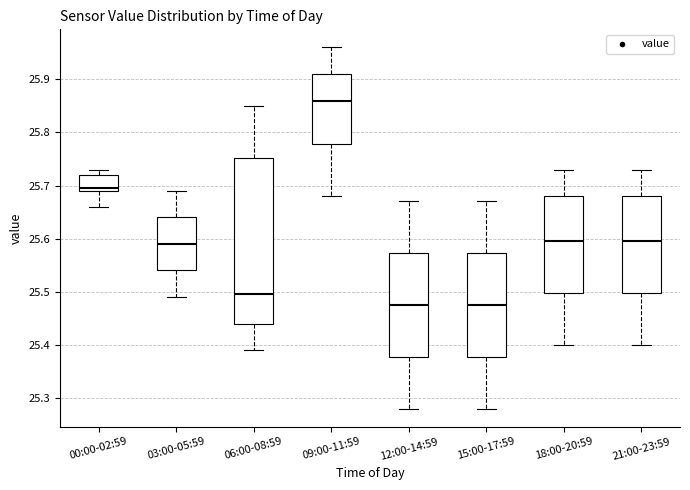

Where is the lower edge of the box for 03:00-05:59 on the y-axis? The values are not printed on the chart, so give them approximately, as read against the axis.

25.54